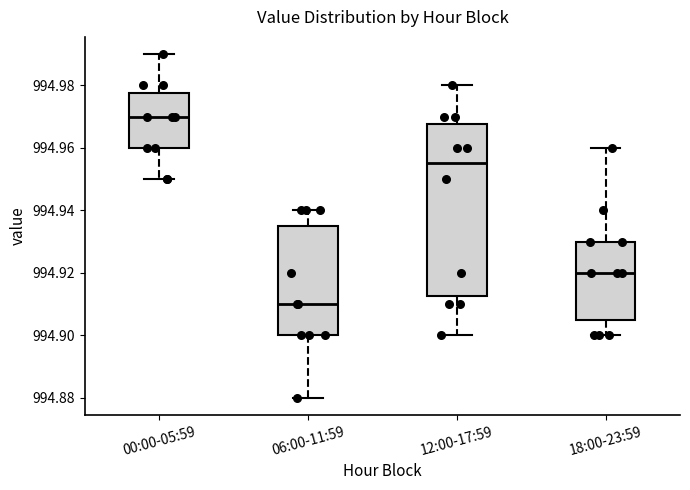

Reading left to right, transcribe this box plot: for each box, give where its median line is, the range the box spans, and where its two whiskers end, as read against the y-axis. The values are not printed on the chart, so give them approximately, as read against the axis.

00:00-05:59: median 994.970, box 994.960 to 994.978, whiskers 994.950 to 994.990
06:00-11:59: median 994.910, box 994.900 to 994.936, whiskers 994.880 to 994.940
12:00-17:59: median 994.956, box 994.912 to 994.968, whiskers 994.900 to 994.980
18:00-23:59: median 994.920, box 994.906 to 994.930, whiskers 994.900 to 994.960